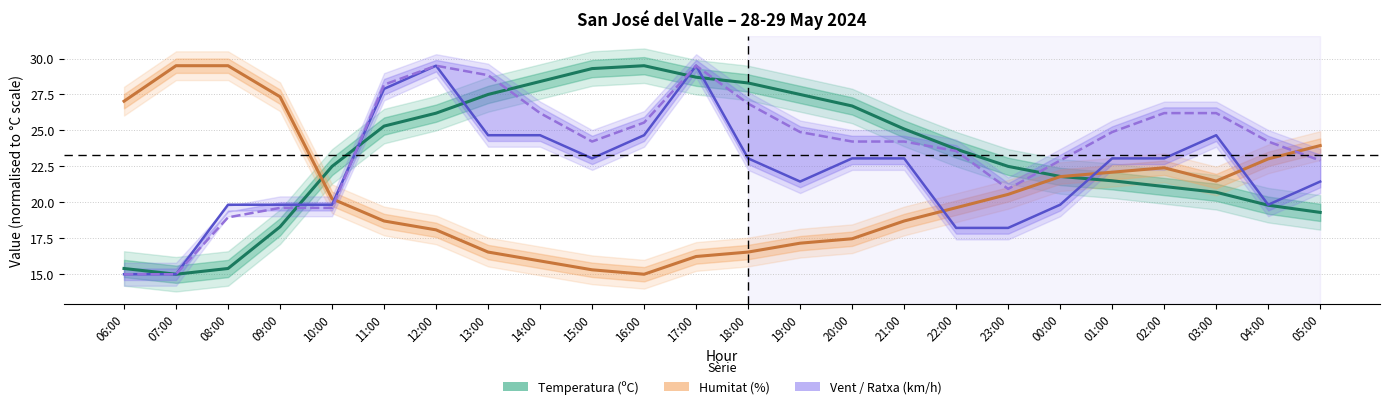

At which category does Humitat (%) reach its first local valley?

16:00